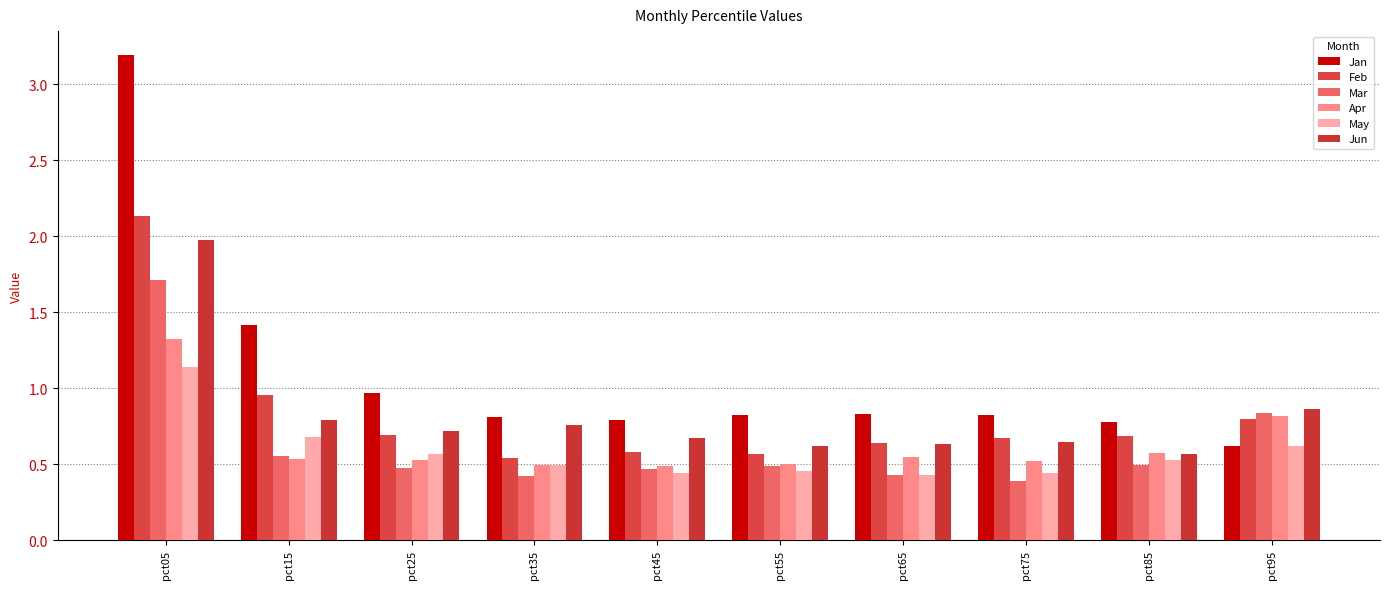

What is the total value across all series at pct95?

4.5